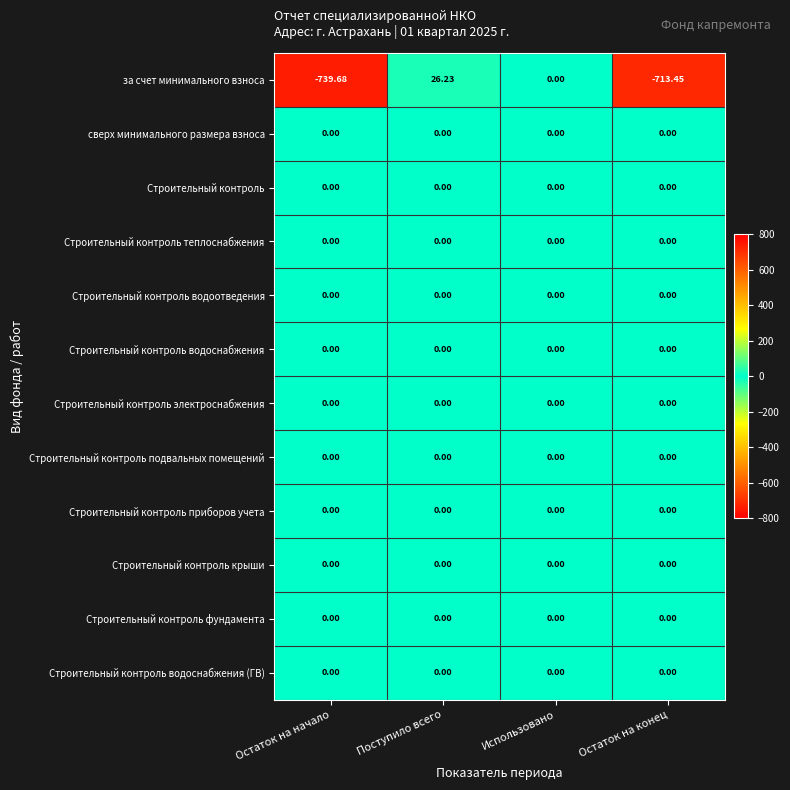

At which category is the sum across all series the highest?

Поступило всего